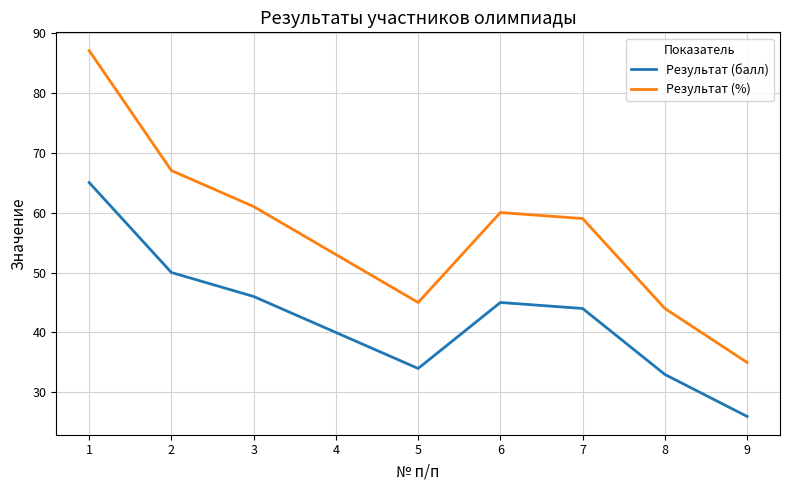

The Результат (%) series shows 35 at 9. True or false?

True